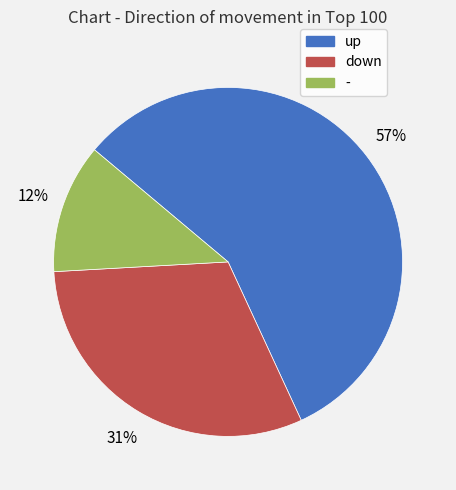

Rank the categories by value from highest to lowest.

up, down, -